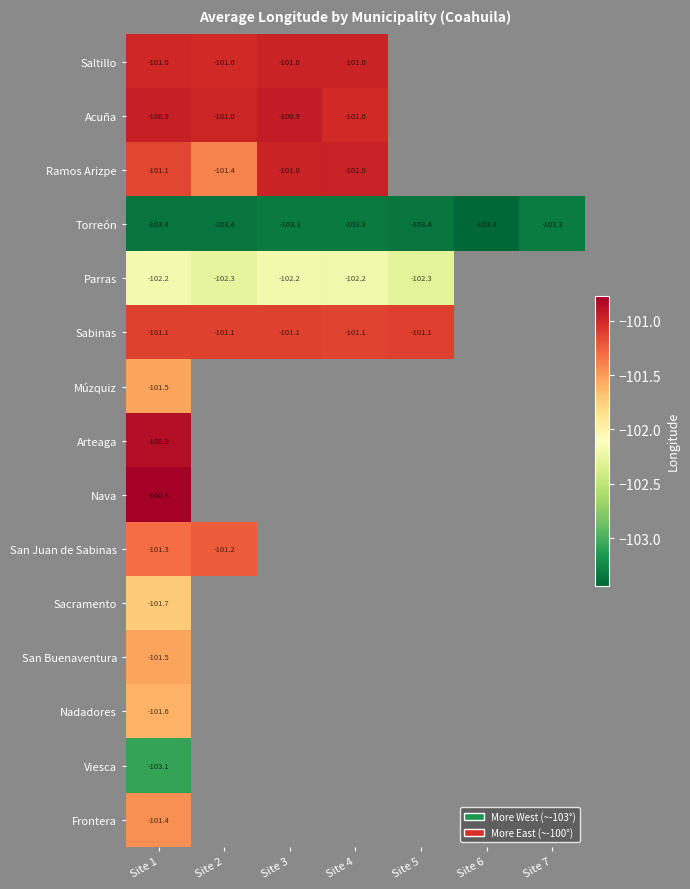

At which category does the chart reach its peak across all series?

Site 1